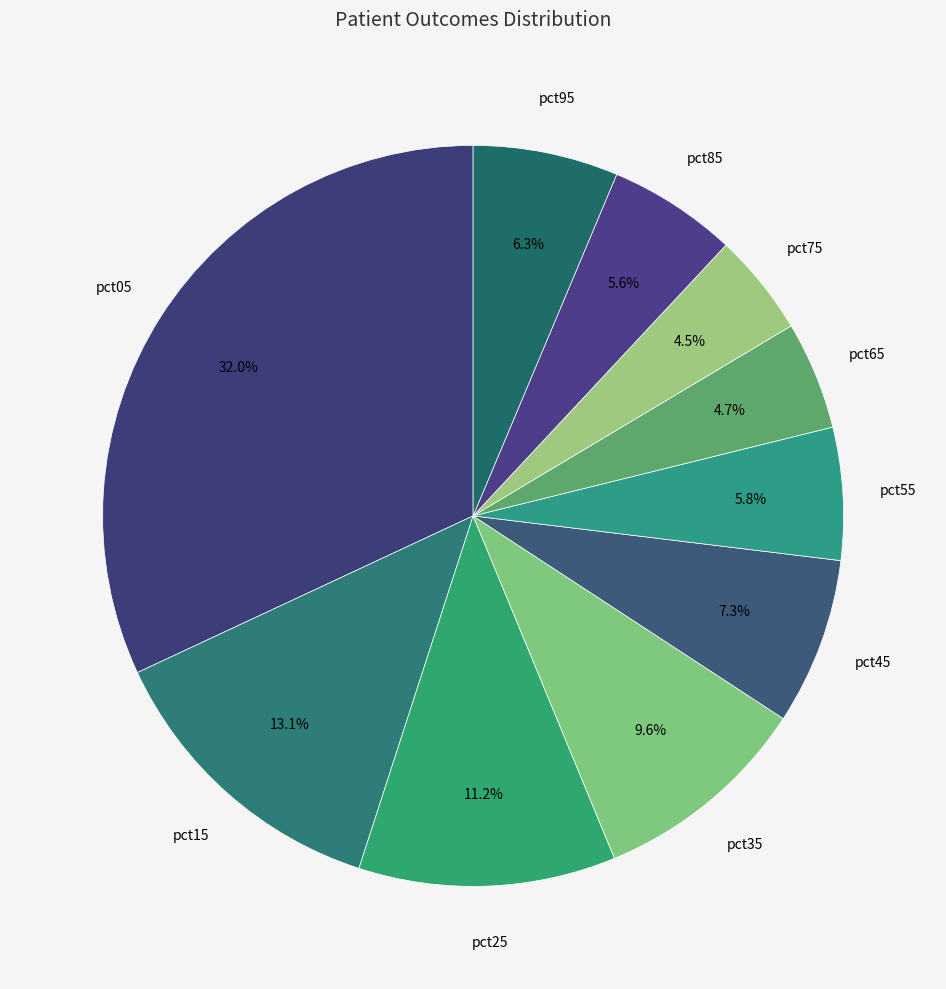

Count the number of slices in the pie.

10